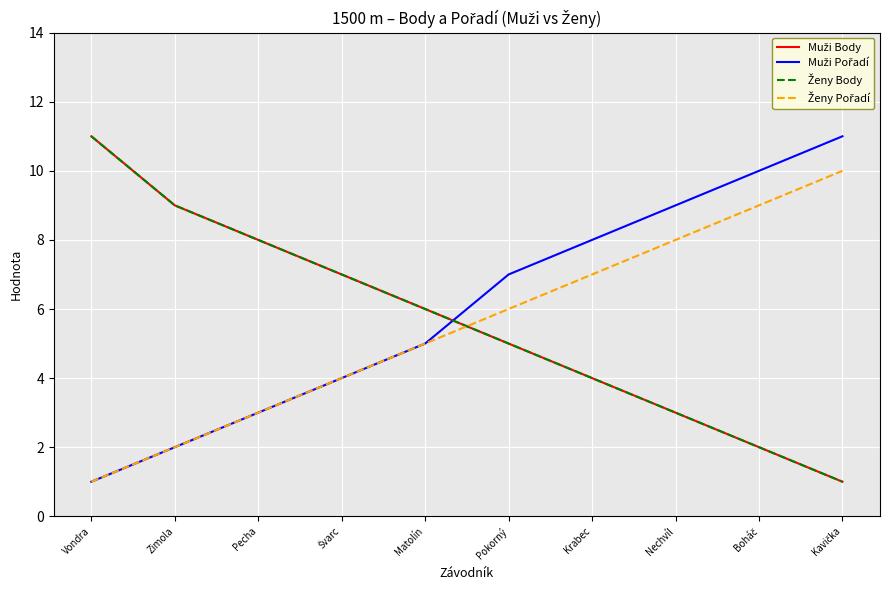

Is this an area chart (filled region under the line)?

No